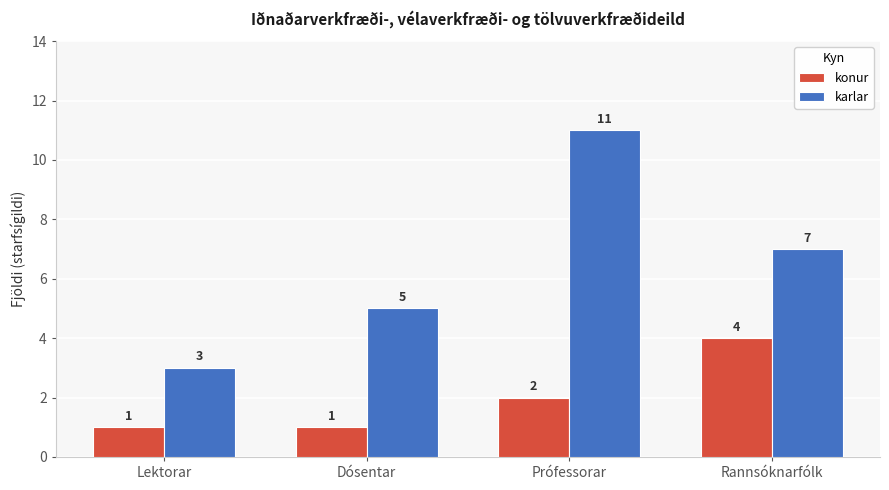

At Prófessorar, list the series in order from smallest to largest.

konur, karlar